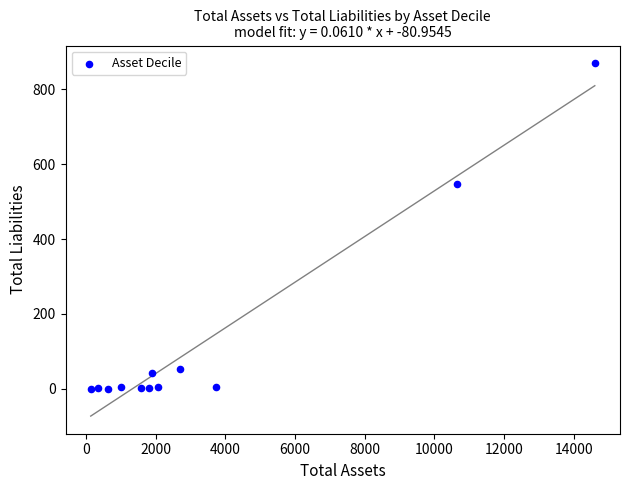

What is the range of Y values (max minus min)?

869.9